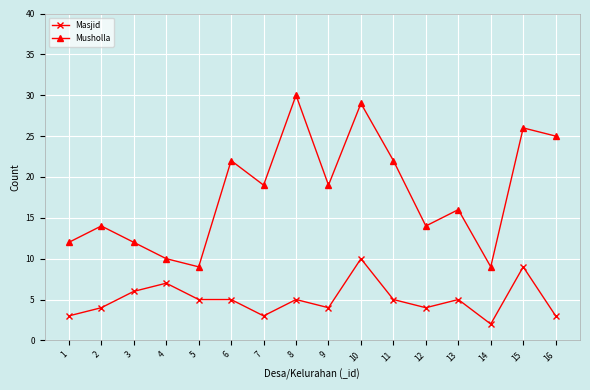

What is the value of the Musholla point at the 5th from the left?

9